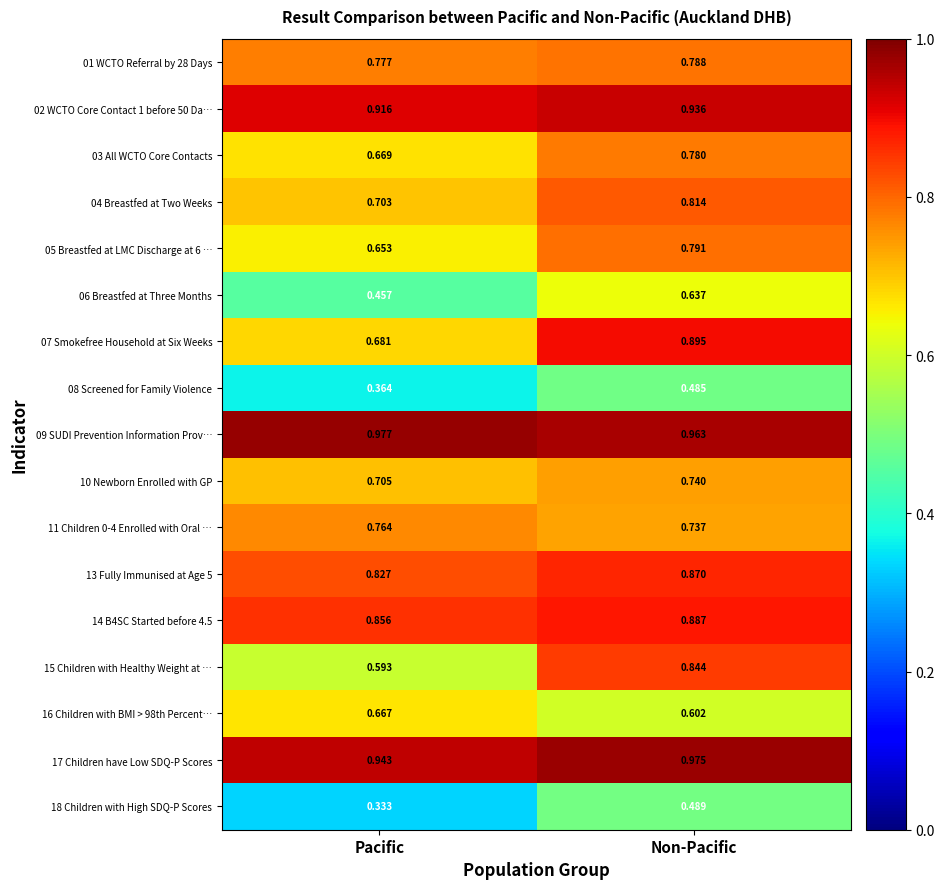

How many distinct data groups are displayed?

17